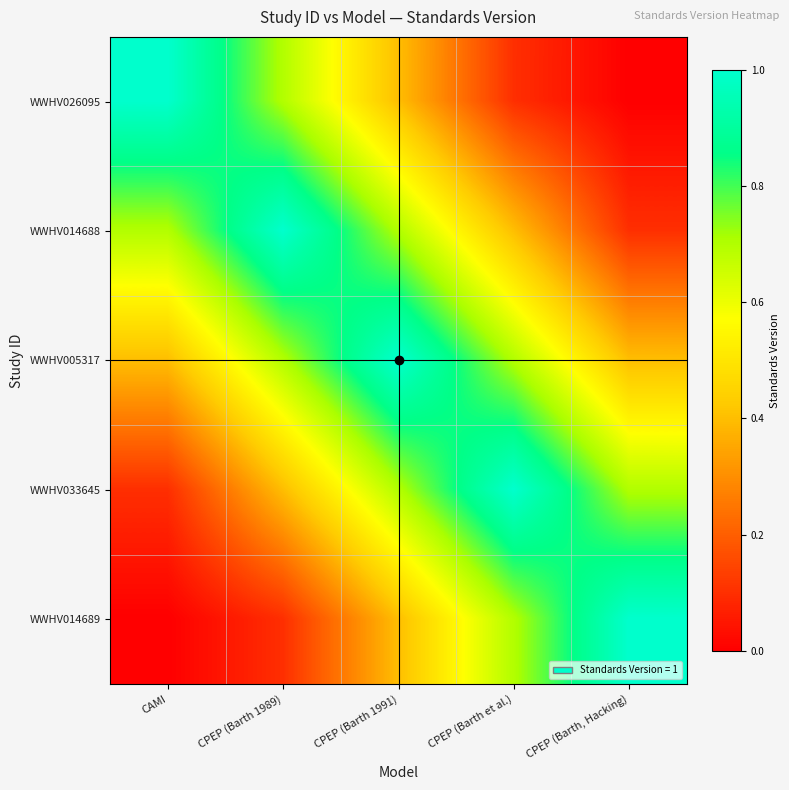

Rank the series at CPEP (Barth 1991) from lowest to highest value.

WWHV026095, WWHV014689, WWHV014688, WWHV033645, WWHV005317